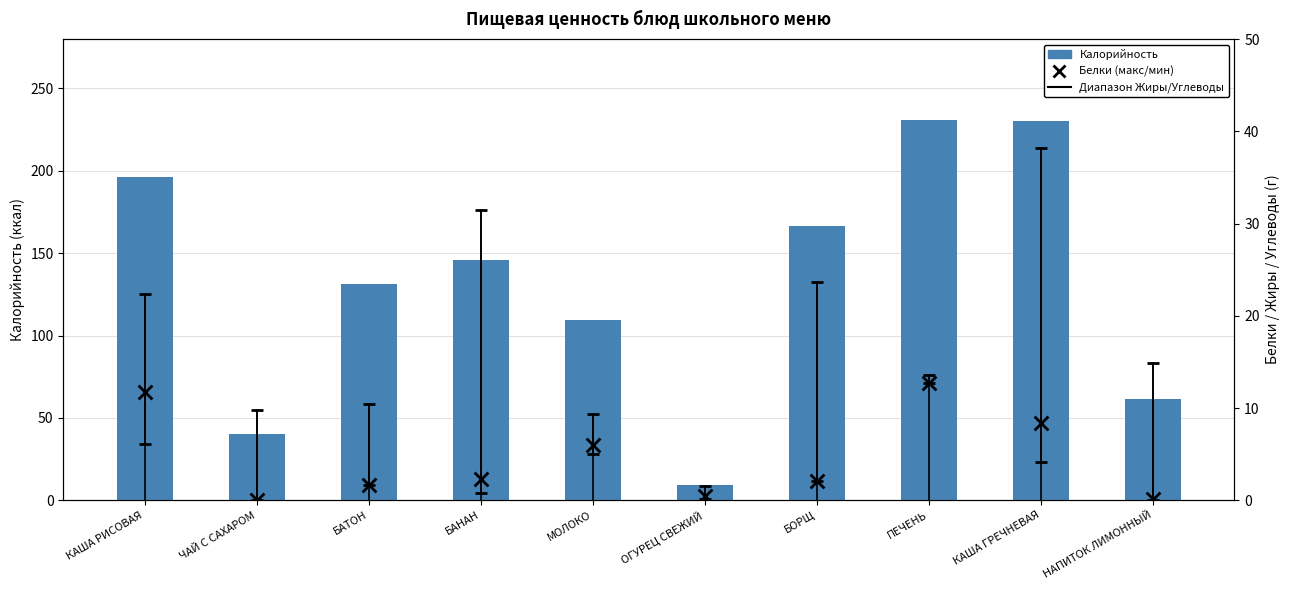

Which series contains the highest Y value?

Калорийность